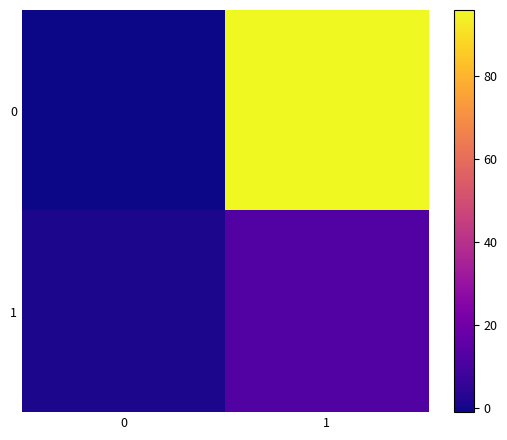

List the series in order of their overall mean, lowest first.

1, 0